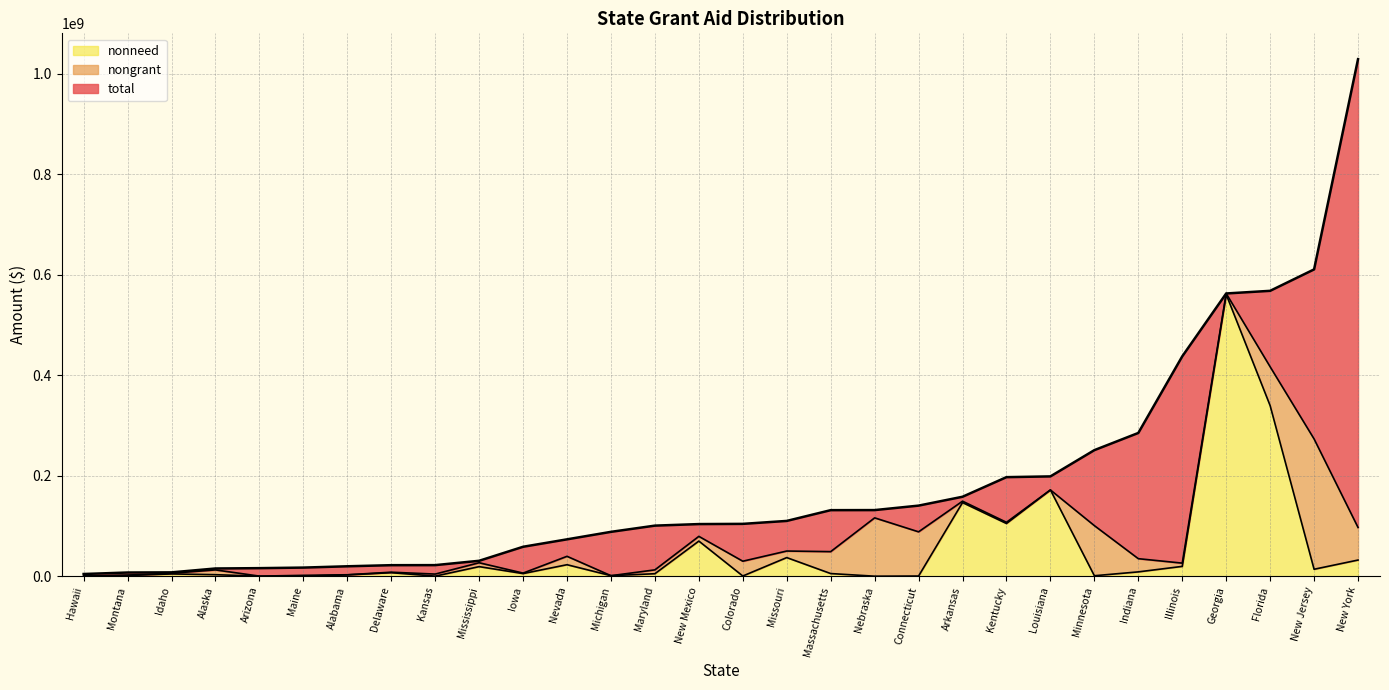

Rank the series by their maximum value, from lowest to highest.

nongrant, nonneed, total